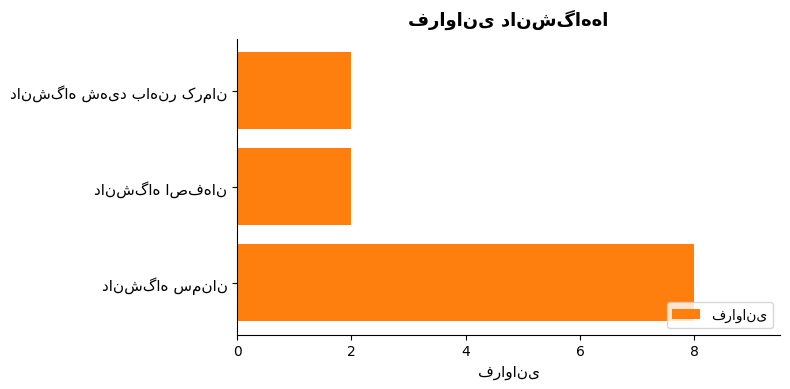

What is the maximum value shown in the chart?

8